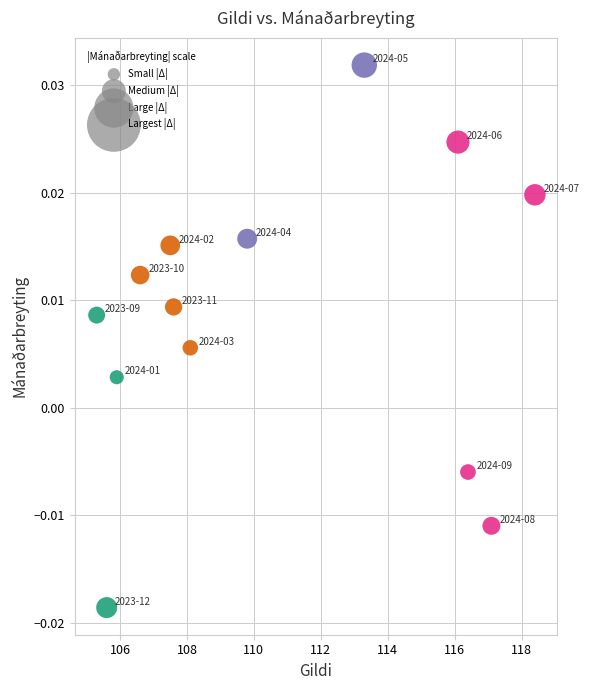

What is the range of X values (max minus min)?

13.1